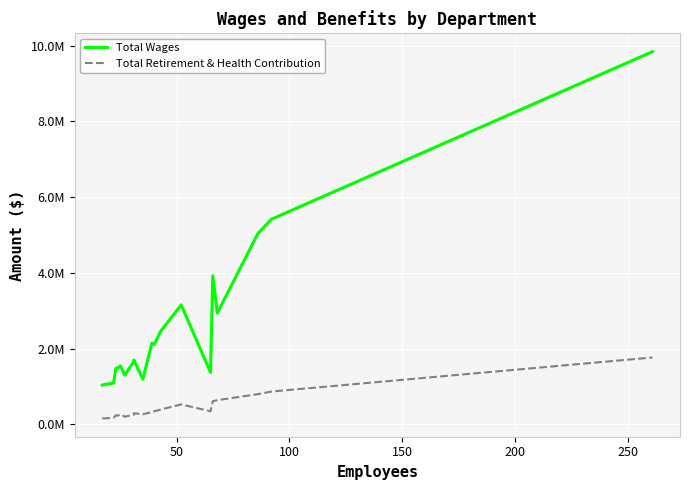

How many lines are shown in the chart?

2